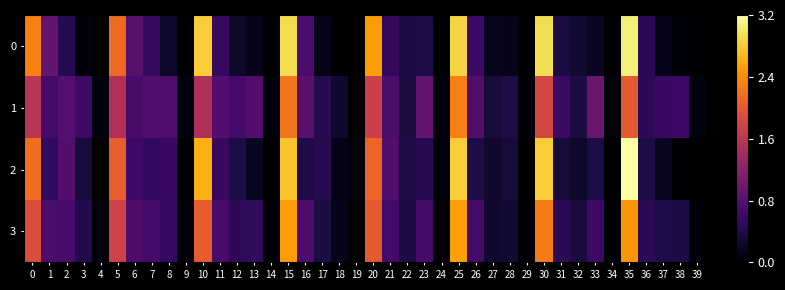

Reading left to right, transcribe all the data shown in this chart.

0: 0=2.3	1=0.9	2=0.5	3=0.1	4=0.0	5=2.1	6=0.8	7=0.6	8=0.2	9=0.0	10=2.8	11=0.6	12=0.2	13=0.1	14=0.0	15=2.9	16=0.7	17=0.1	18=0.0	19=0.0	20=2.5	21=0.5	22=0.4	23=0.4	24=0.0	25=2.9	26=0.6	27=0.2	28=0.1	29=0.0	30=2.9	31=0.4	32=0.3	33=0.2	34=0.0	35=3.1	36=0.5	37=0.1	38=0.0	39=0.0
1: 0=1.6	1=0.7	2=0.8	3=0.6	4=0.1	5=1.5	6=0.7	7=0.7	8=0.7	9=0.1	10=1.5	11=0.8	12=0.7	13=0.8	14=0.1	15=2.2	16=0.8	17=0.4	18=0.3	19=0.0	20=1.7	21=0.7	22=0.4	23=0.9	24=0.1	25=2.3	26=0.7	27=0.3	28=0.4	29=0.0	30=1.8	31=0.6	32=0.4	33=0.9	34=0.1	35=2.0	36=0.5	37=0.6	38=0.6	39=0.1
2: 0=2.2	1=0.5	2=0.8	3=0.3	4=0.0	5=2.0	6=0.6	7=0.5	8=0.6	9=0.0	10=2.6	11=0.6	12=0.4	13=0.2	14=0.0	15=2.8	16=0.4	17=0.4	18=0.1	19=0.1	20=2.1	21=0.8	22=0.4	23=0.4	24=0.1	25=2.8	26=0.4	27=0.3	28=0.3	29=0.0	30=2.8	31=0.3	32=0.3	33=0.4	34=0.0	35=3.2	36=0.4	37=0.2	38=0.0	39=0.0
3: 0=1.9	1=0.7	2=0.7	3=0.4	4=0.1	5=1.8	6=0.7	7=0.7	8=0.6	9=0.1	10=2.0	11=0.7	12=0.5	13=0.5	14=0.0	15=2.5	16=0.7	17=0.4	18=0.2	19=0.0	20=2.0	21=0.7	22=0.4	23=0.7	24=0.0	25=2.5	26=0.7	27=0.3	28=0.3	29=0.0	30=2.3	31=0.5	32=0.3	33=0.6	34=0.0	35=2.5	36=0.5	37=0.4	38=0.4	39=0.1